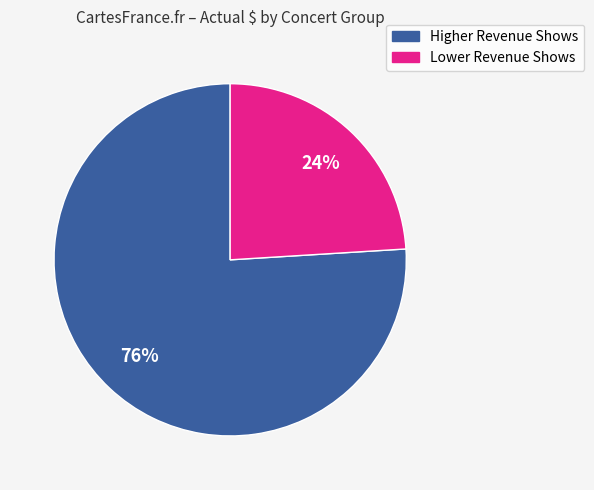

Is there a majority slice in this chart?

Yes